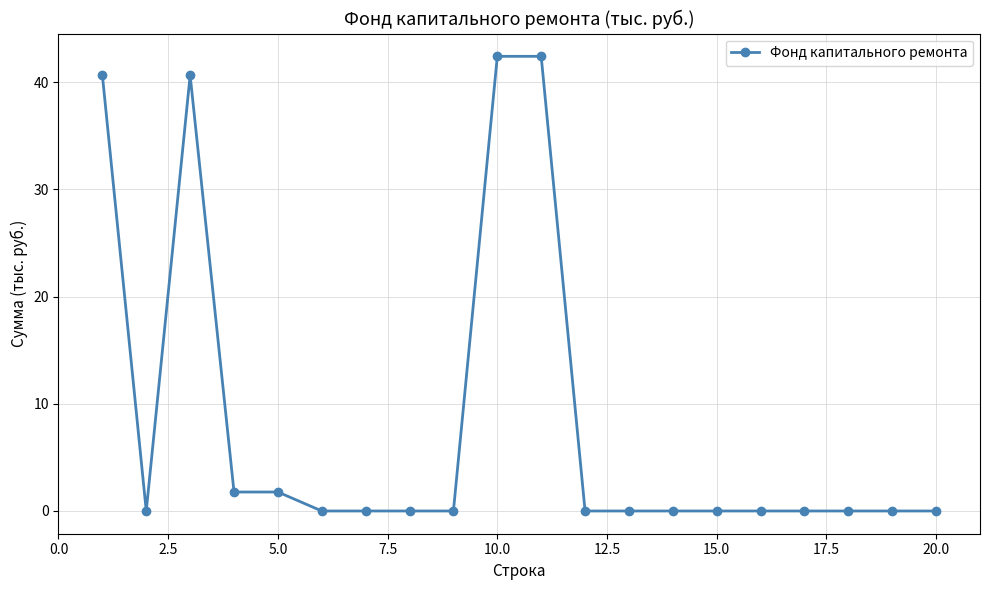

What is the difference between the second highest and minimum values?

42.4